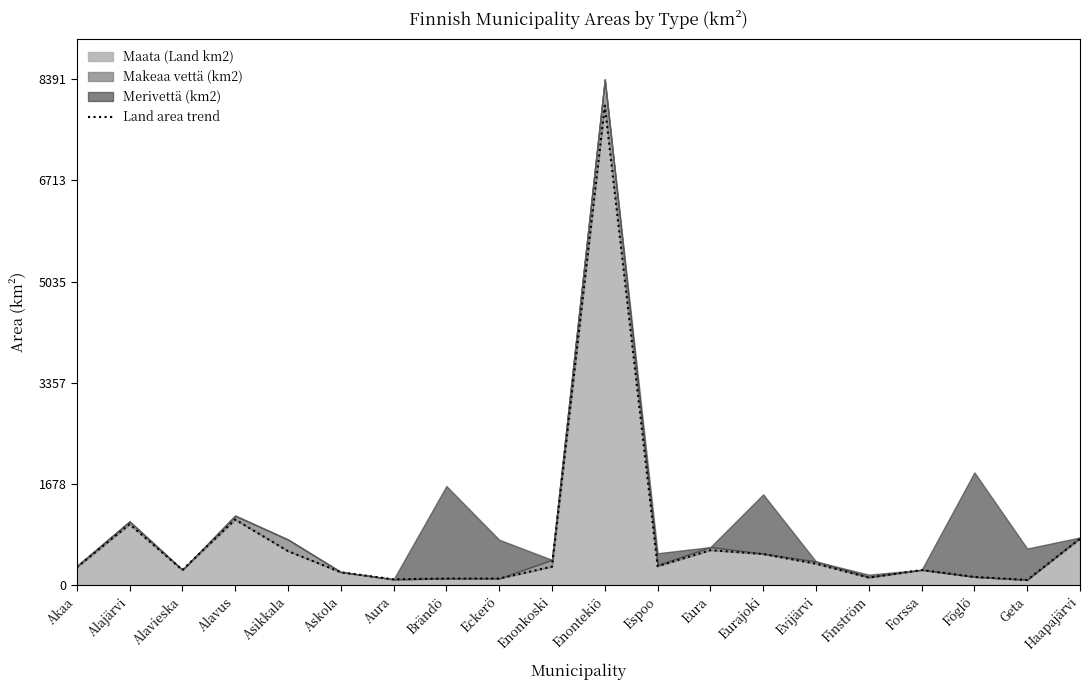

At which category does the chart reach its minimum across all series?

Geta